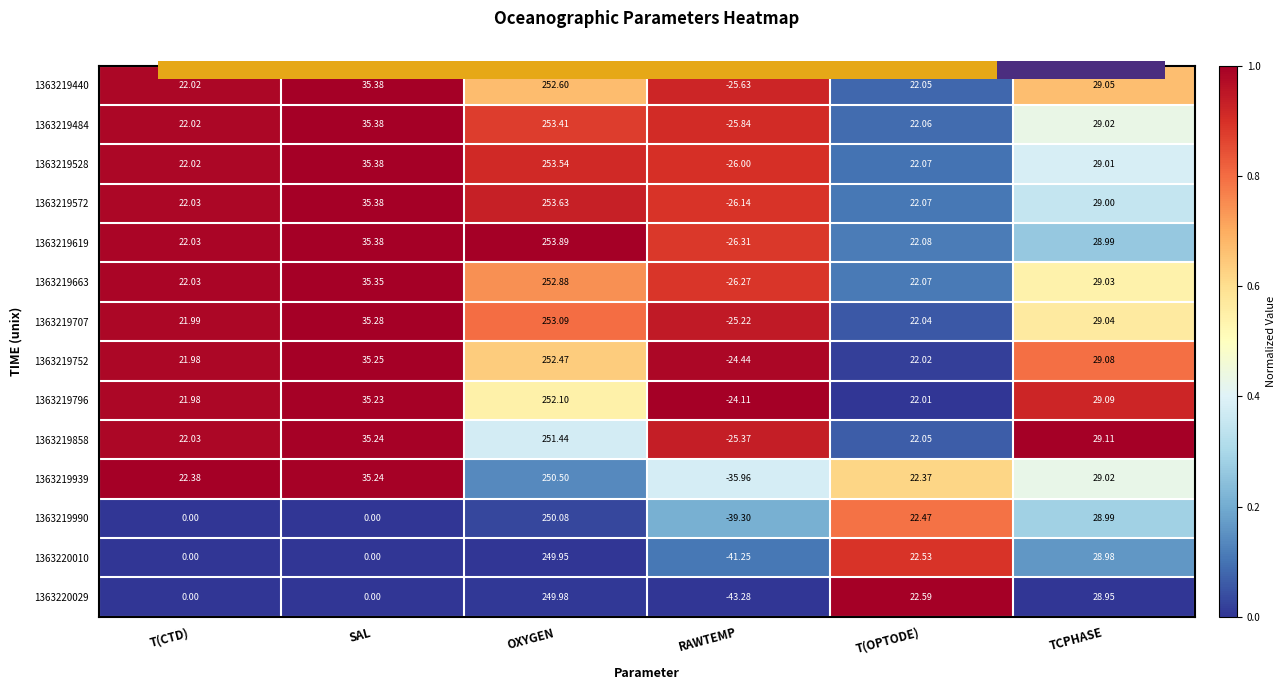

At which label does 1363219484 reach its peak?

OXYGEN